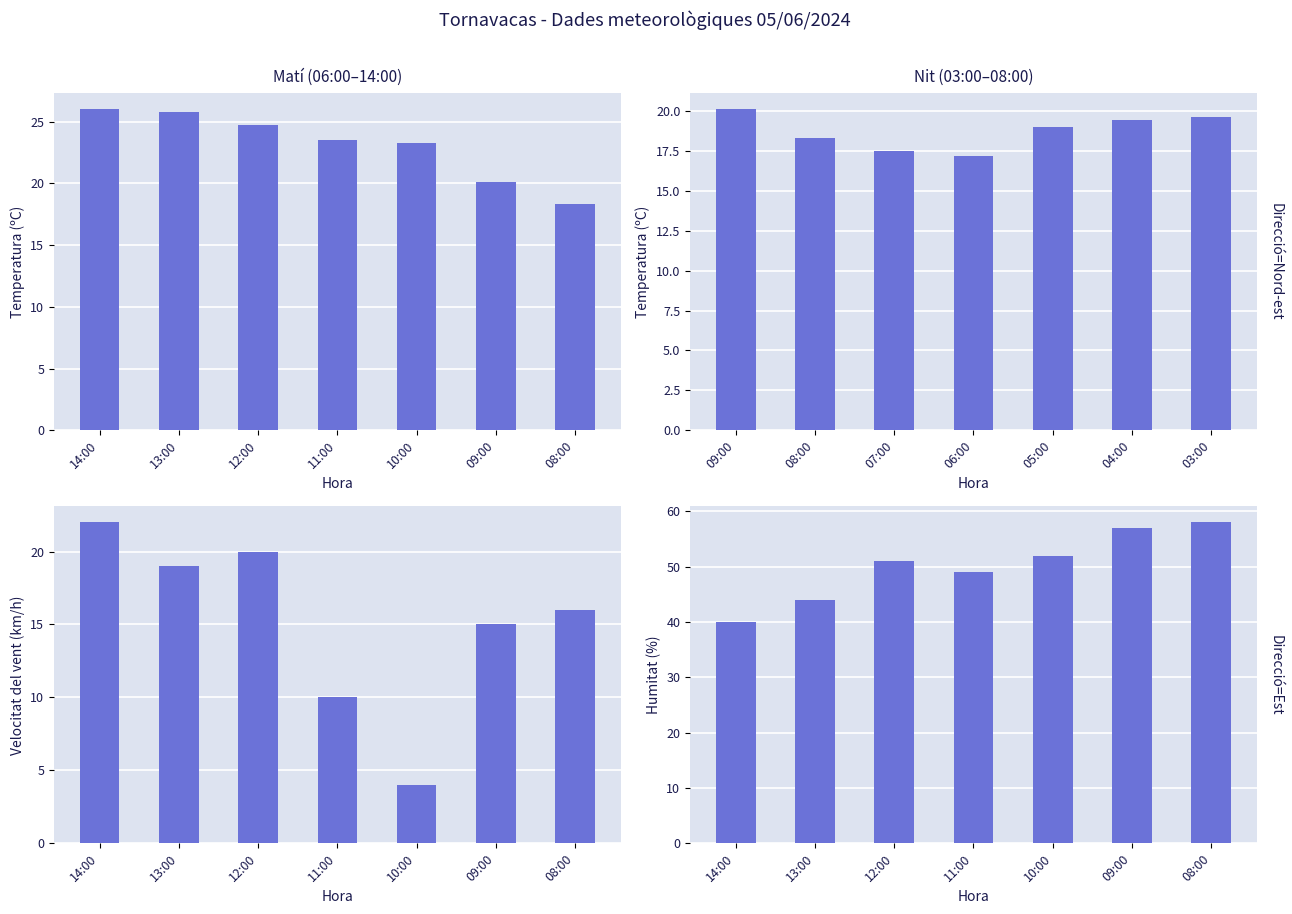

Which category has the lowest value in the Humitat (%) series?

14:00